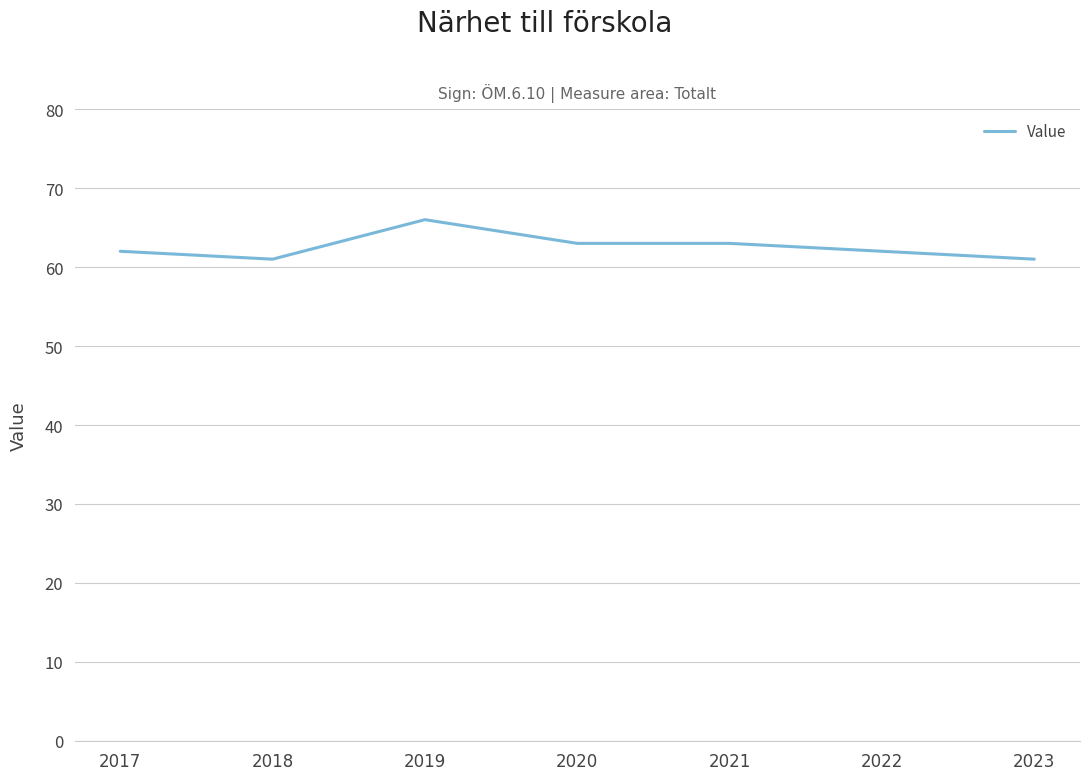

How many lines are shown in the chart?

1